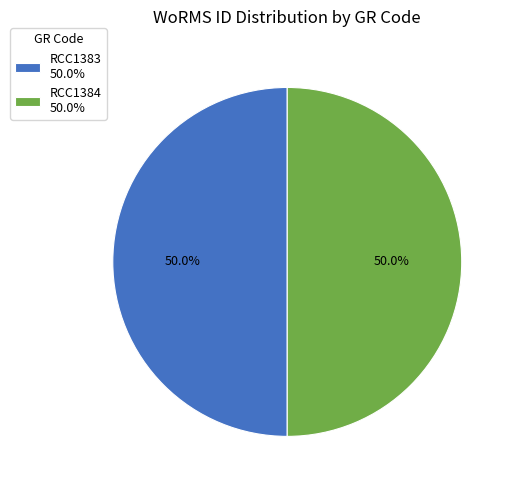

Is the sum of RCC1384 and RCC1383 greater than half?

Yes